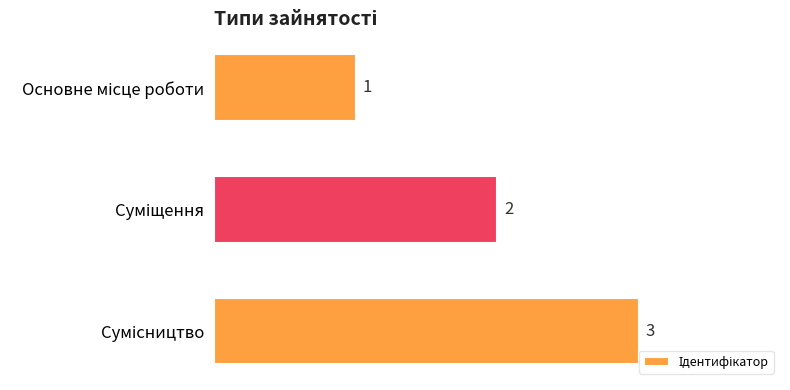

What is the difference between the second highest and minimum values?

1